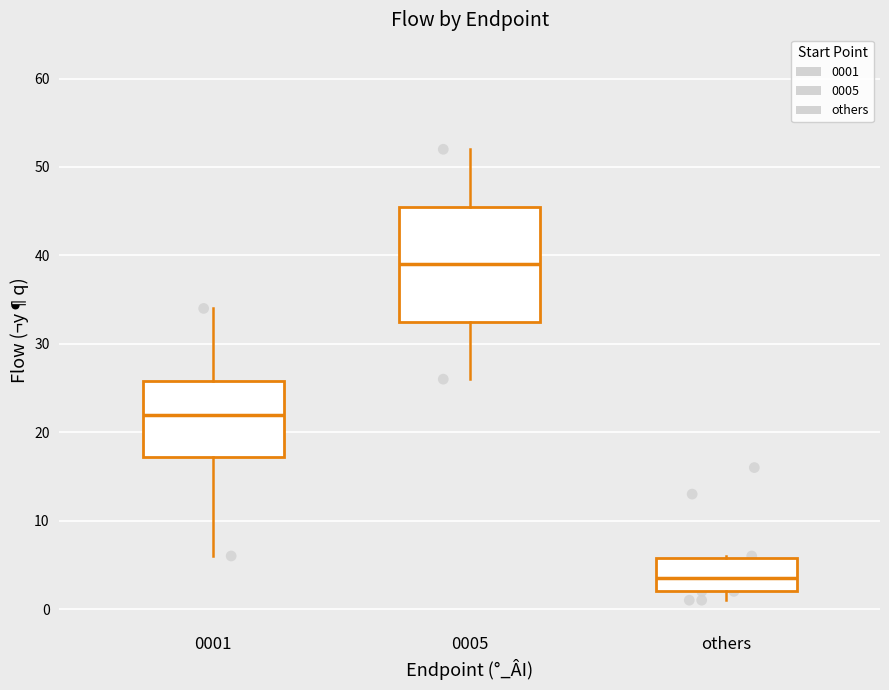

Reading left to right, transcribe this box plot: for each box, give where its median line is, the range the box spans, and where its two whiskers end, as read against the y-axis. The values are not printed on the chart, so give them approximately, as read against the axis.

0001: median 22, box 17 to 26, whiskers 6 to 34
0005: median 39, box 33 to 46, whiskers 26 to 52
others: median 4, box 2 to 6, whiskers 1 to 6